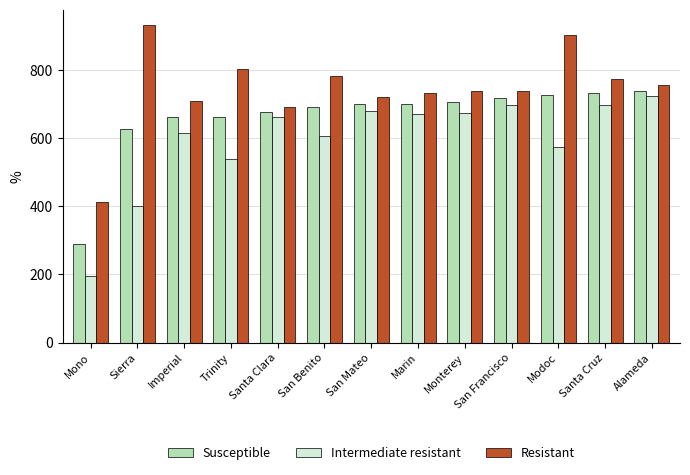

At how many categories does at least one series exceed 648?

12